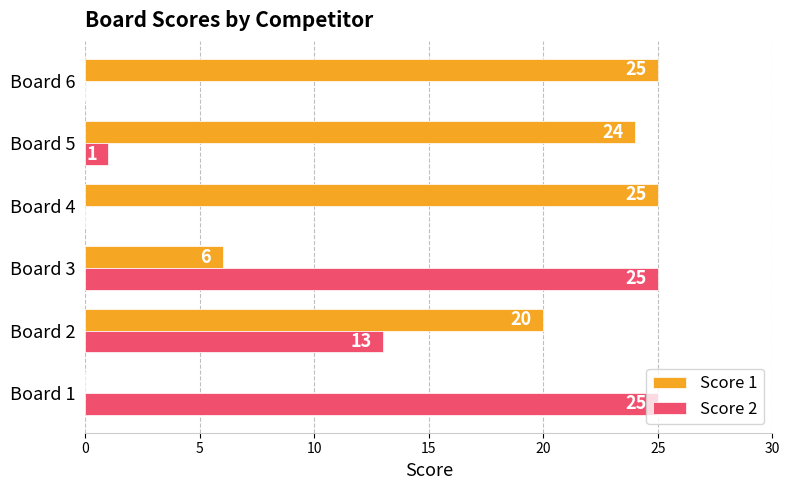

What is the total value across all series at Board 4?

25